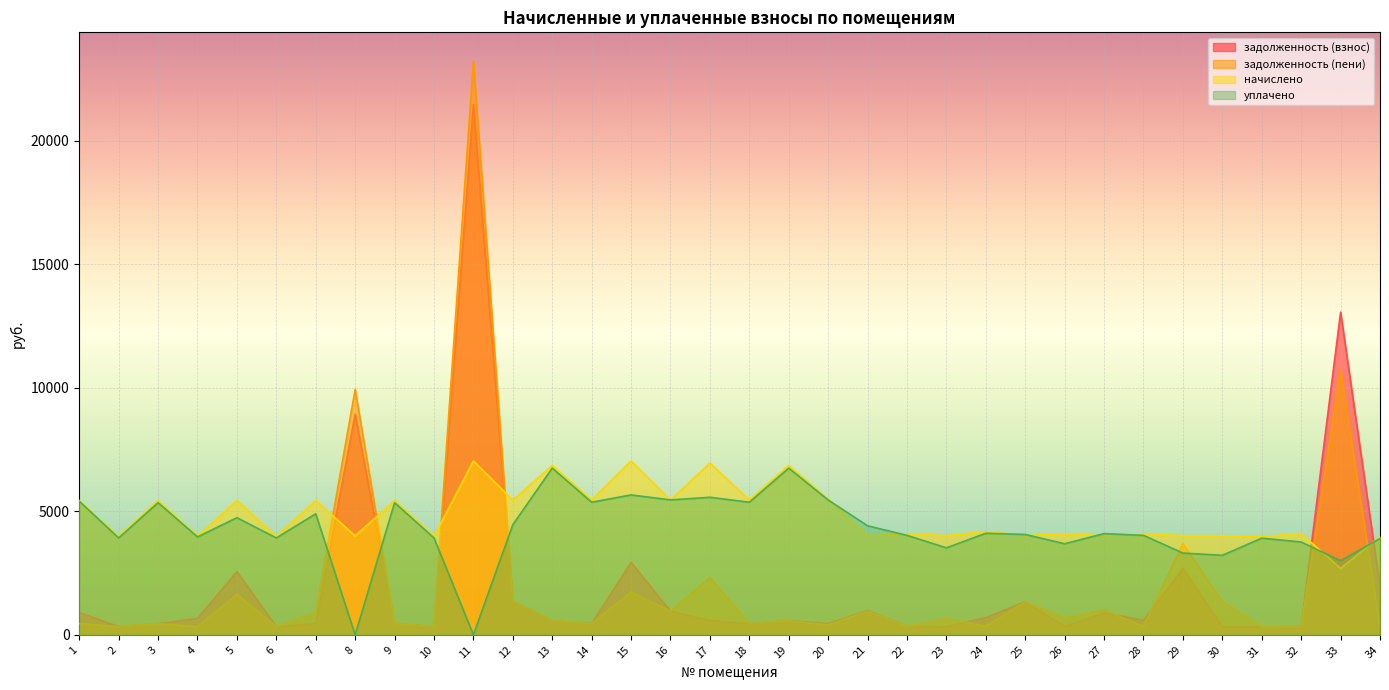

Where do задолженность (пени) and уплачено first cross each other?

7 and 8